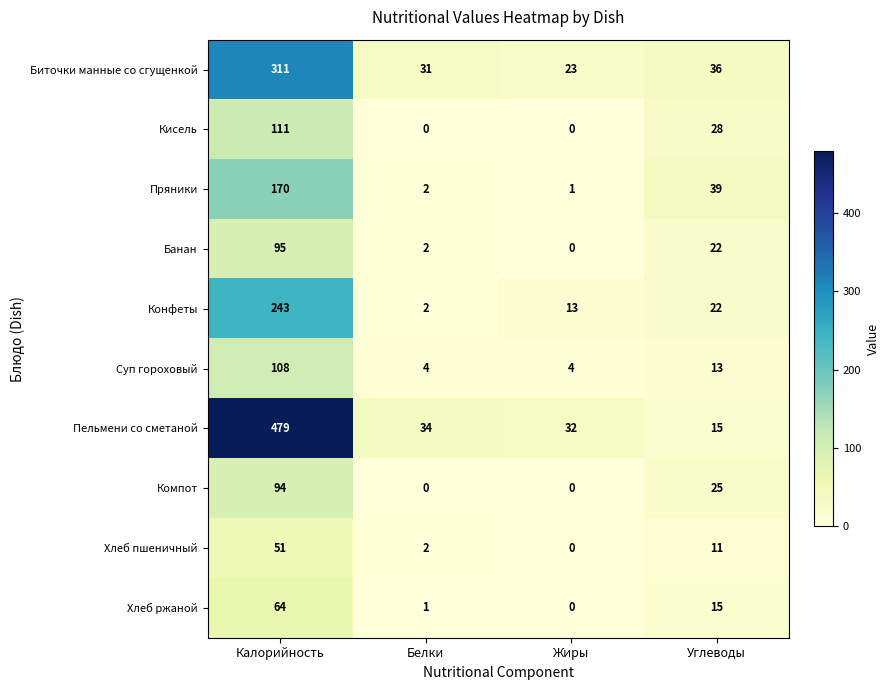

What is the spread (max minus min) of values at Жиры?

32